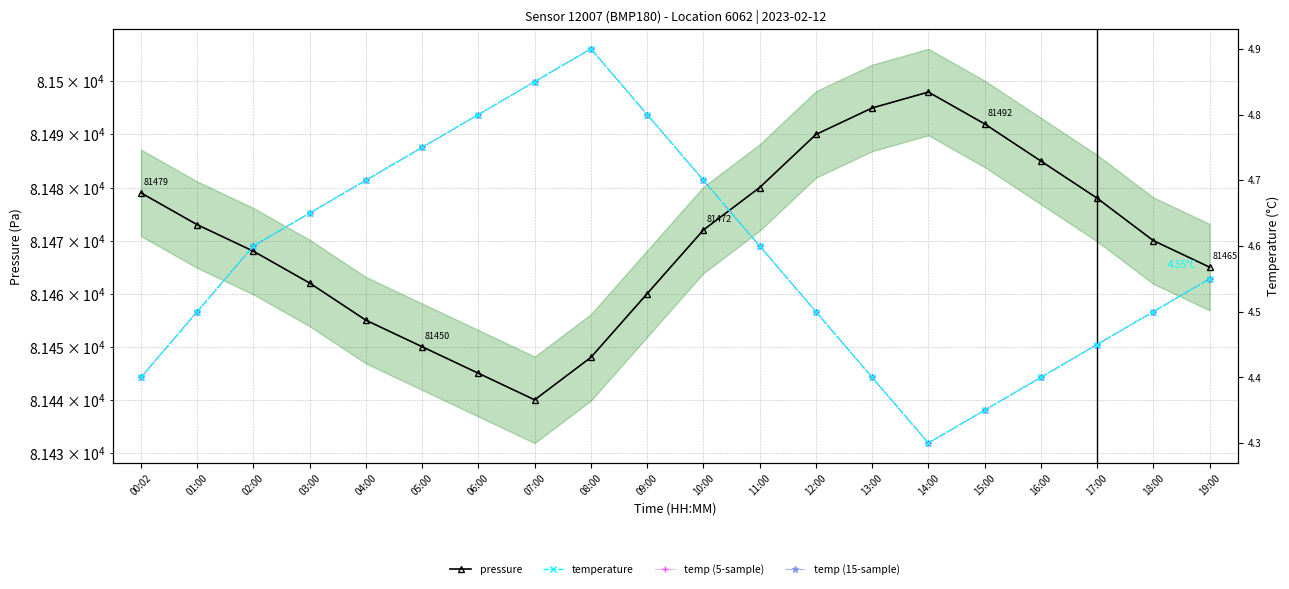

Reading left to right, transcribe all the data shown in this chart.

pressure: 00:02=81479.0	01:00=81473.0	02:00=81468.0	03:00=81462.0	04:00=81455.0	05:00=81450.0	06:00=81445.0	07:00=81440.0	08:00=81448.0	09:00=81460.0	10:00=81472.0	11:00=81480.0	12:00=81490.0	13:00=81495.0	14:00=81498.0	15:00=81492.0	16:00=81485.0	17:00=81478.0	18:00=81470.0	19:00=81465.0
temperature: 00:02=4.4	01:00=4.5	02:00=4.6	03:00=4.7	04:00=4.7	05:00=4.8	06:00=4.8	07:00=4.8	08:00=4.9	09:00=4.8	10:00=4.7	11:00=4.6	12:00=4.5	13:00=4.4	14:00=4.3	15:00=4.3	16:00=4.4	17:00=4.5	18:00=4.5	19:00=4.5
temp (5-sample): 00:02=4.4	01:00=4.5	02:00=4.6	03:00=4.7	04:00=4.7	05:00=4.8	06:00=4.8	07:00=4.8	08:00=4.9	09:00=4.8	10:00=4.7	11:00=4.6	12:00=4.5	13:00=4.4	14:00=4.3	15:00=4.3	16:00=4.4	17:00=4.5	18:00=4.5	19:00=4.5
temp (15-sample): 00:02=4.4	01:00=4.5	02:00=4.6	03:00=4.7	04:00=4.7	05:00=4.8	06:00=4.8	07:00=4.8	08:00=4.9	09:00=4.8	10:00=4.7	11:00=4.6	12:00=4.5	13:00=4.4	14:00=4.3	15:00=4.3	16:00=4.4	17:00=4.5	18:00=4.5	19:00=4.5